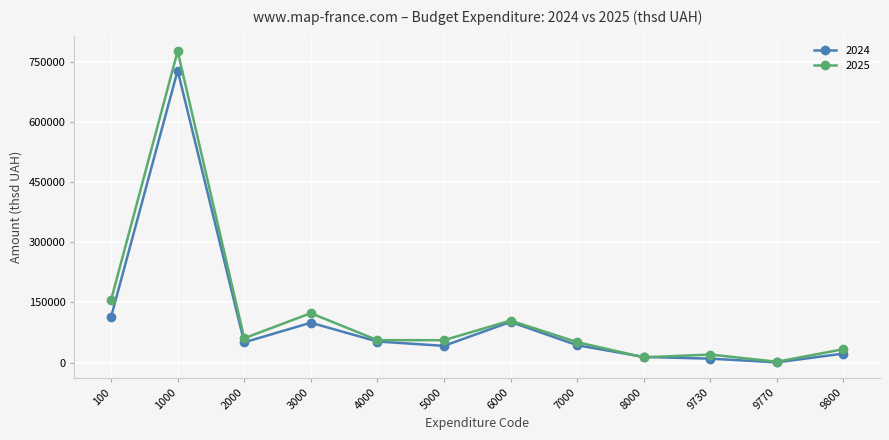

How many interior local peaks does the 2025 series have?

4